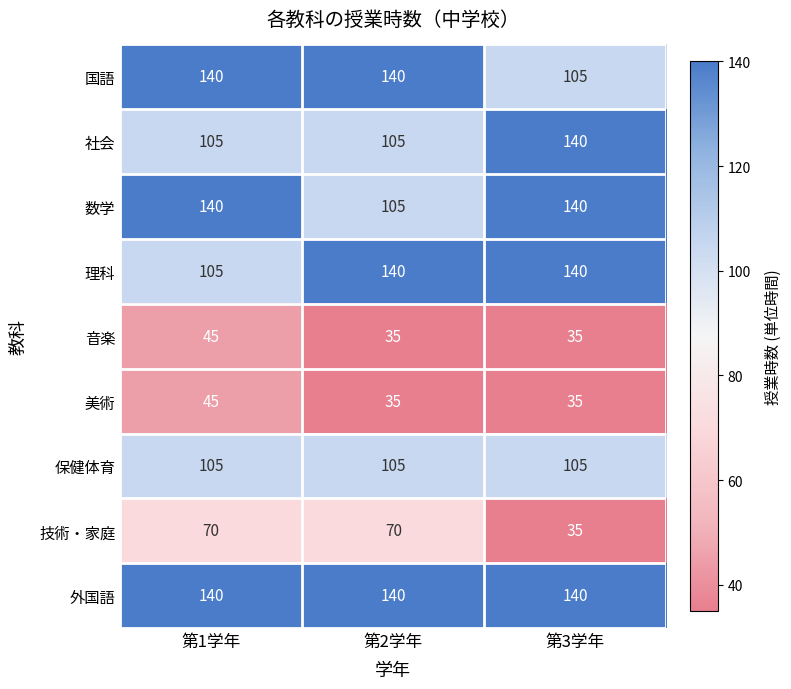

What is the average value of the 数学 series?

128